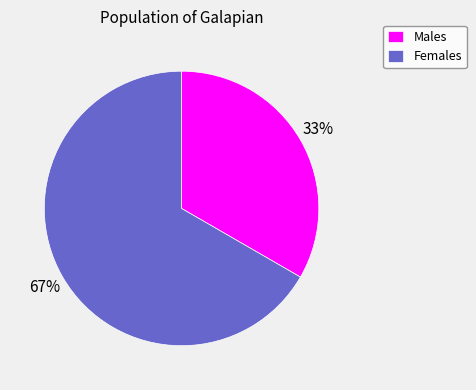

How many segments does this pie chart have?

2